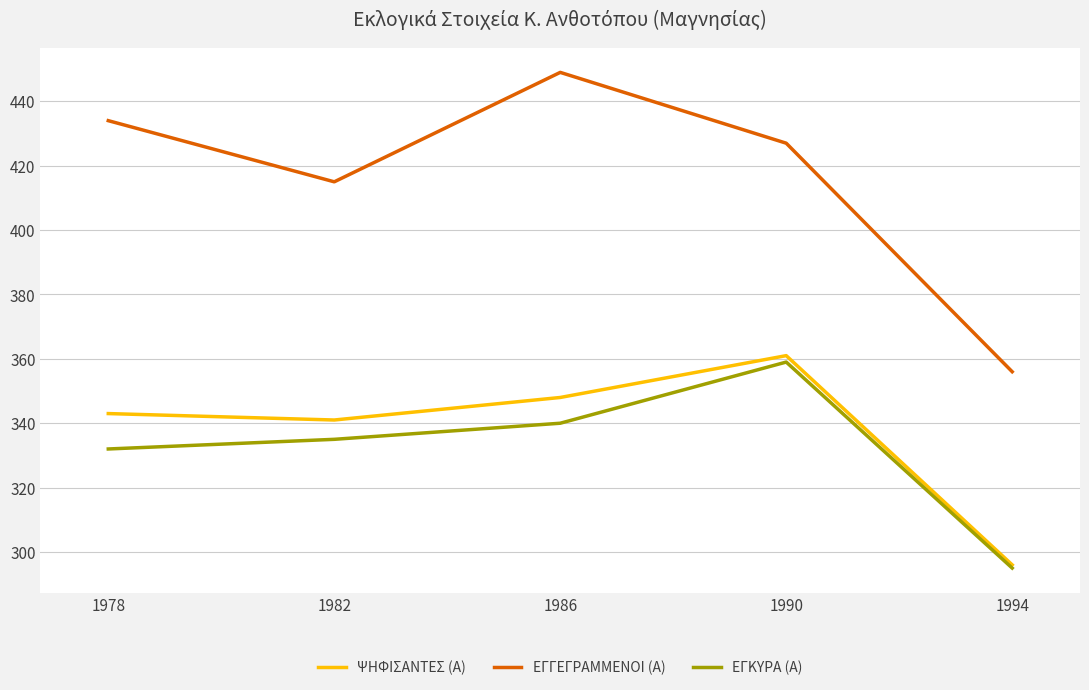

Where is the first local maximum for ΨΗΦΙΣΑΝΤΕΣ (Α)?

1990